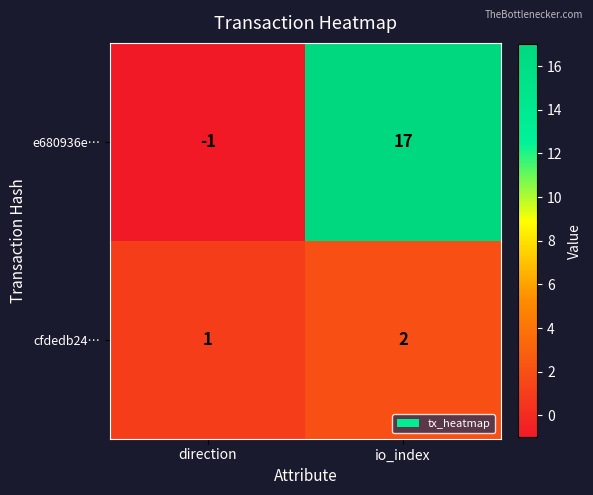

Rank the series at direction from highest to lowest value.

cfdedb24…, e680936e…